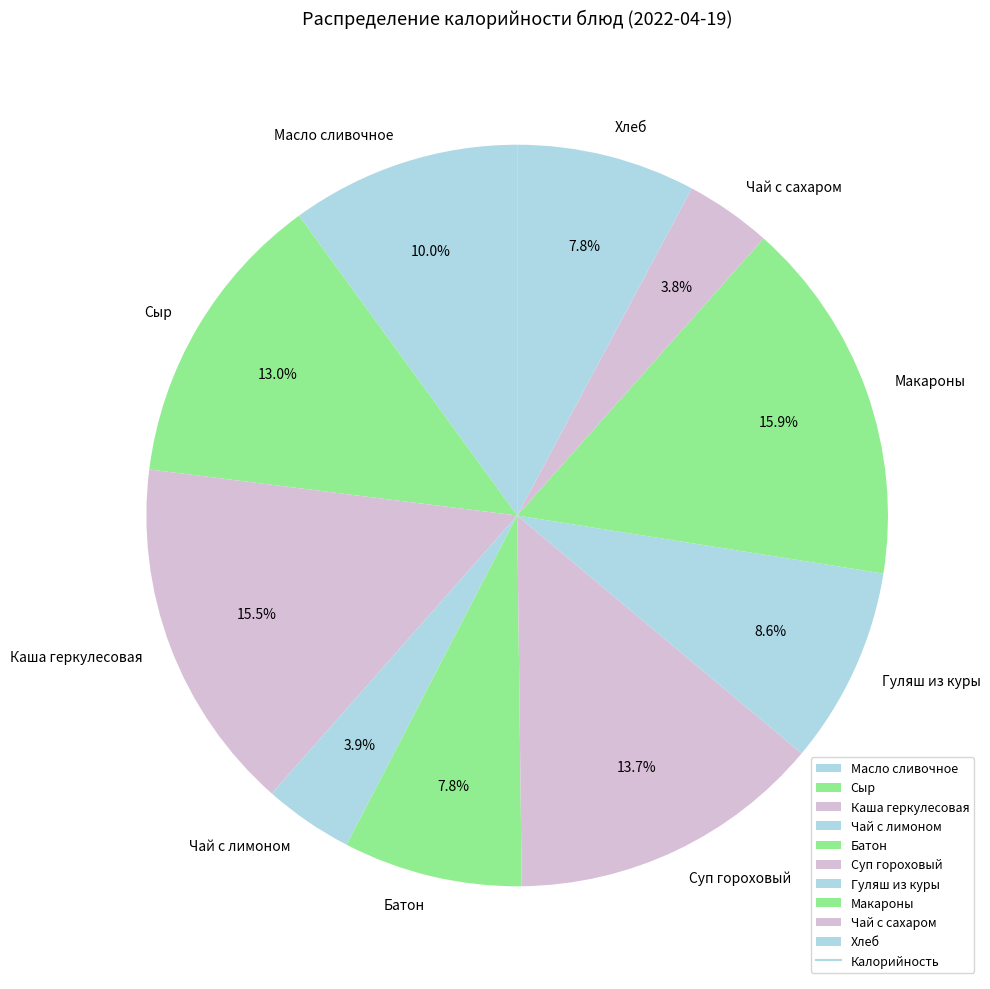

Count the number of slices in the pie.

10